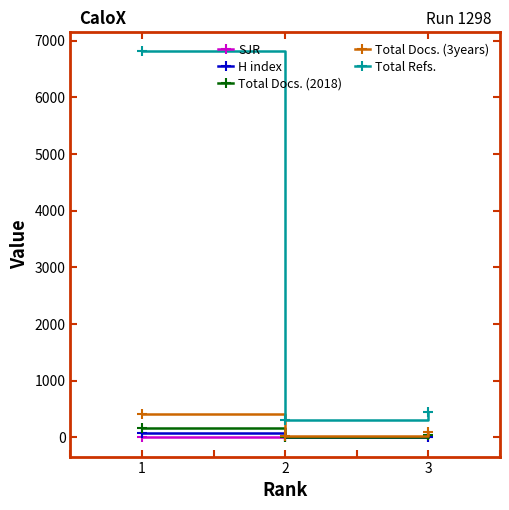

At which category does the chart reach its peak across all series?

1